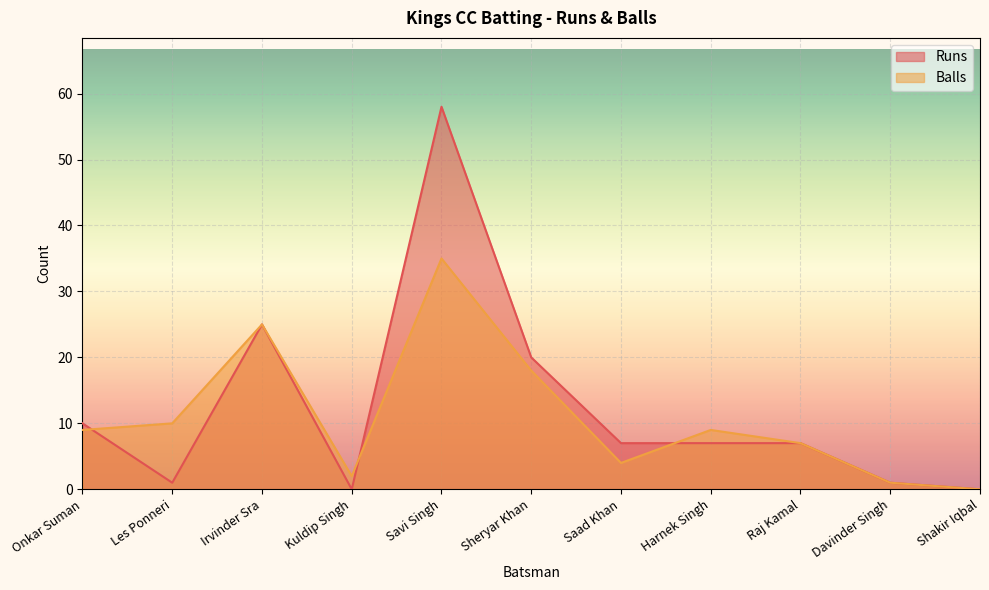

True or false: Balls has more than 2 interior local peaks.

True